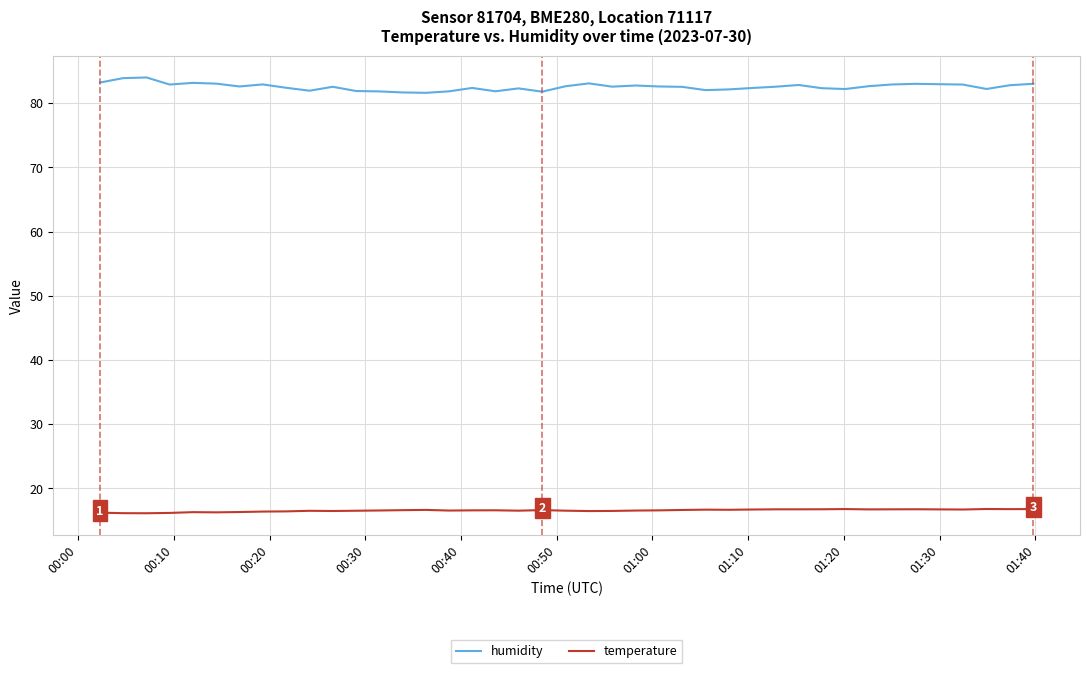

List the series in order of their peak value, highest first.

humidity, temperature